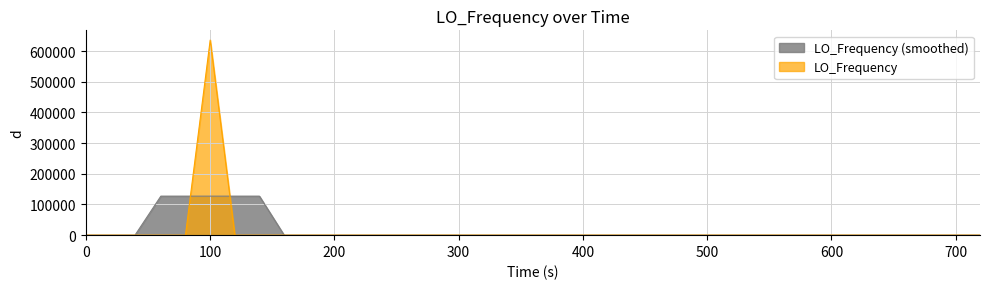

What is the greatest value displayed?

635702.9